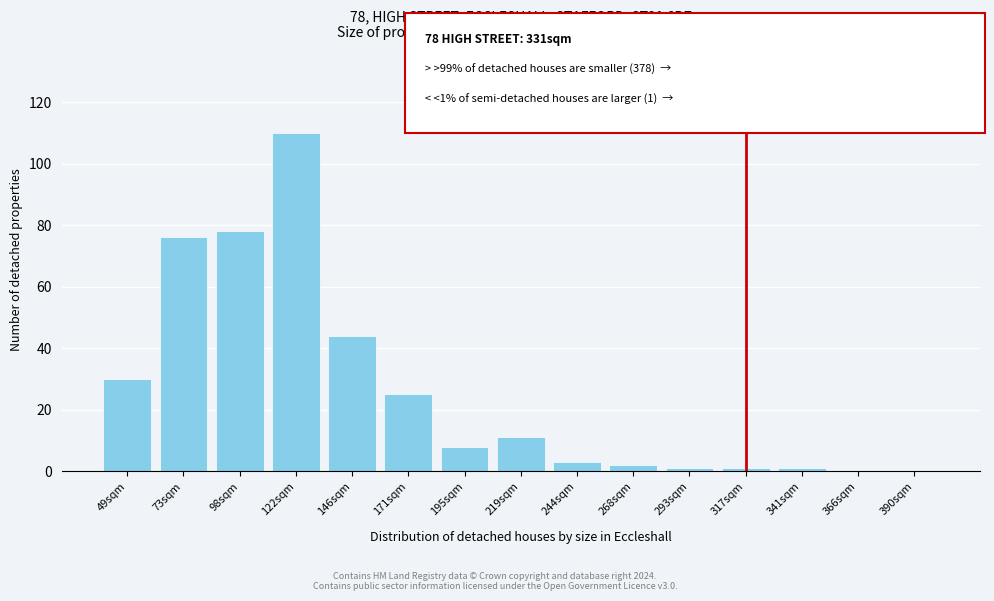

Reading left to right, what are all the values shown in this chart?

49sqm=30	73sqm=76	98sqm=78	122sqm=110	146sqm=44	171sqm=25	195sqm=8	219sqm=11	244sqm=3	268sqm=2	293sqm=1	317sqm=1	341sqm=1	366sqm=0	390sqm=0